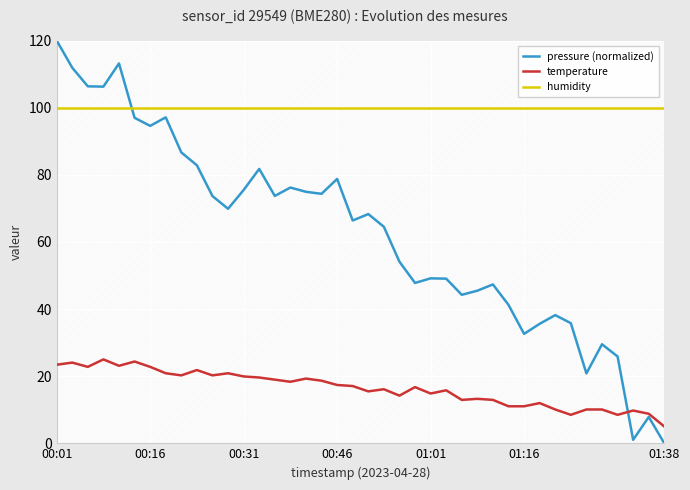

What is the maximum value for temperature?

25.0